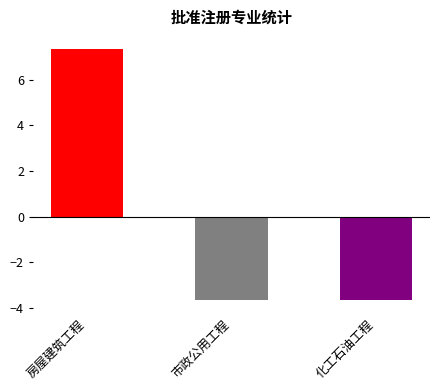

Where does the data first go above -3?

房屋建筑工程